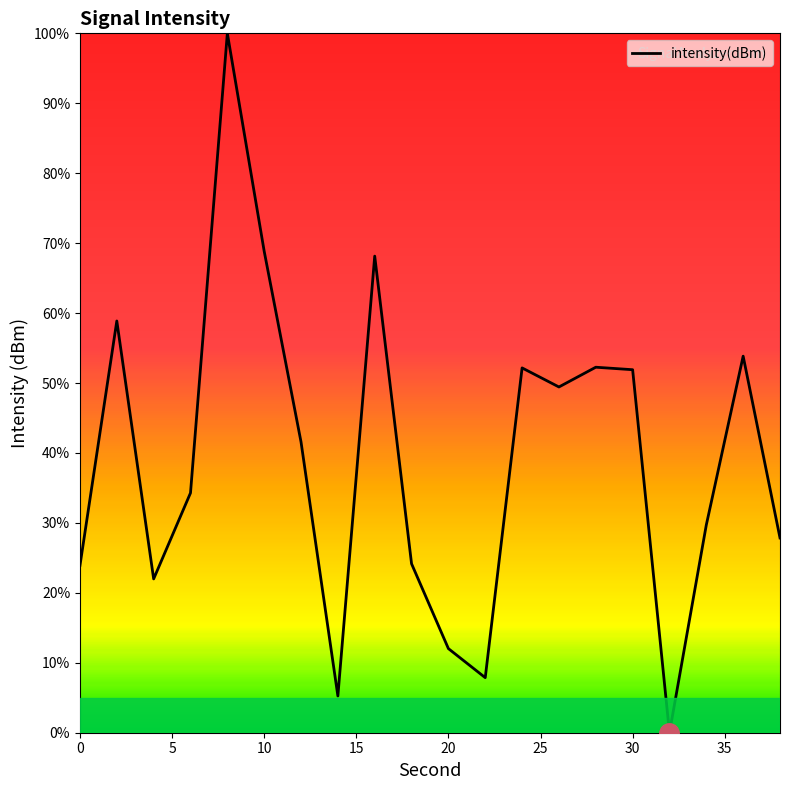

What is the maximum value shown in the chart?

100.0